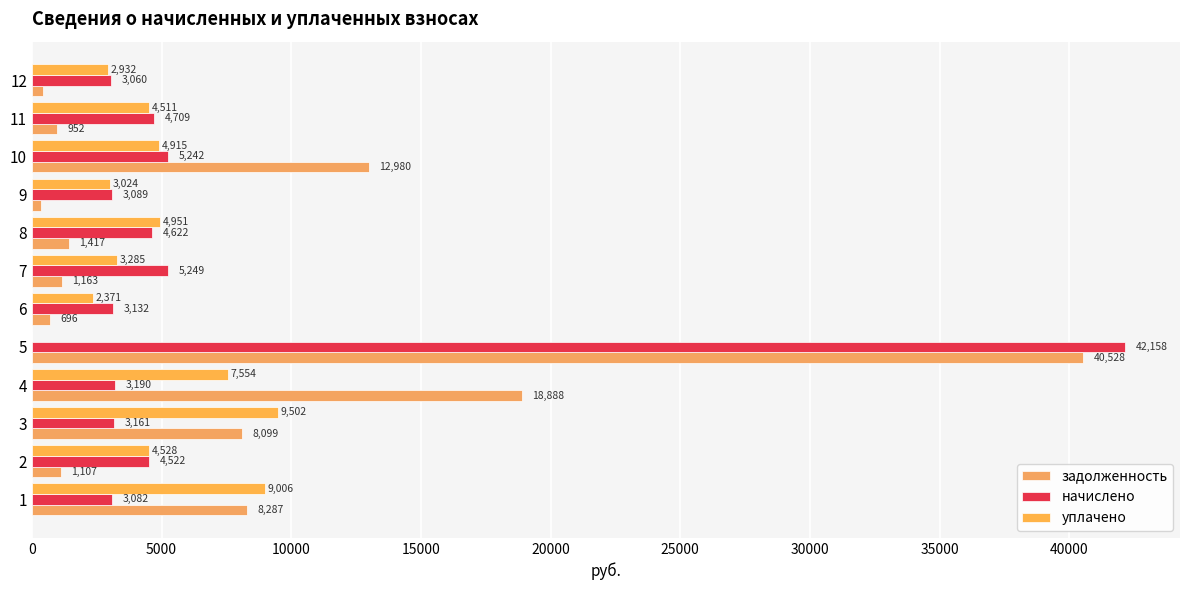

Count the number of categories in the chart.

12